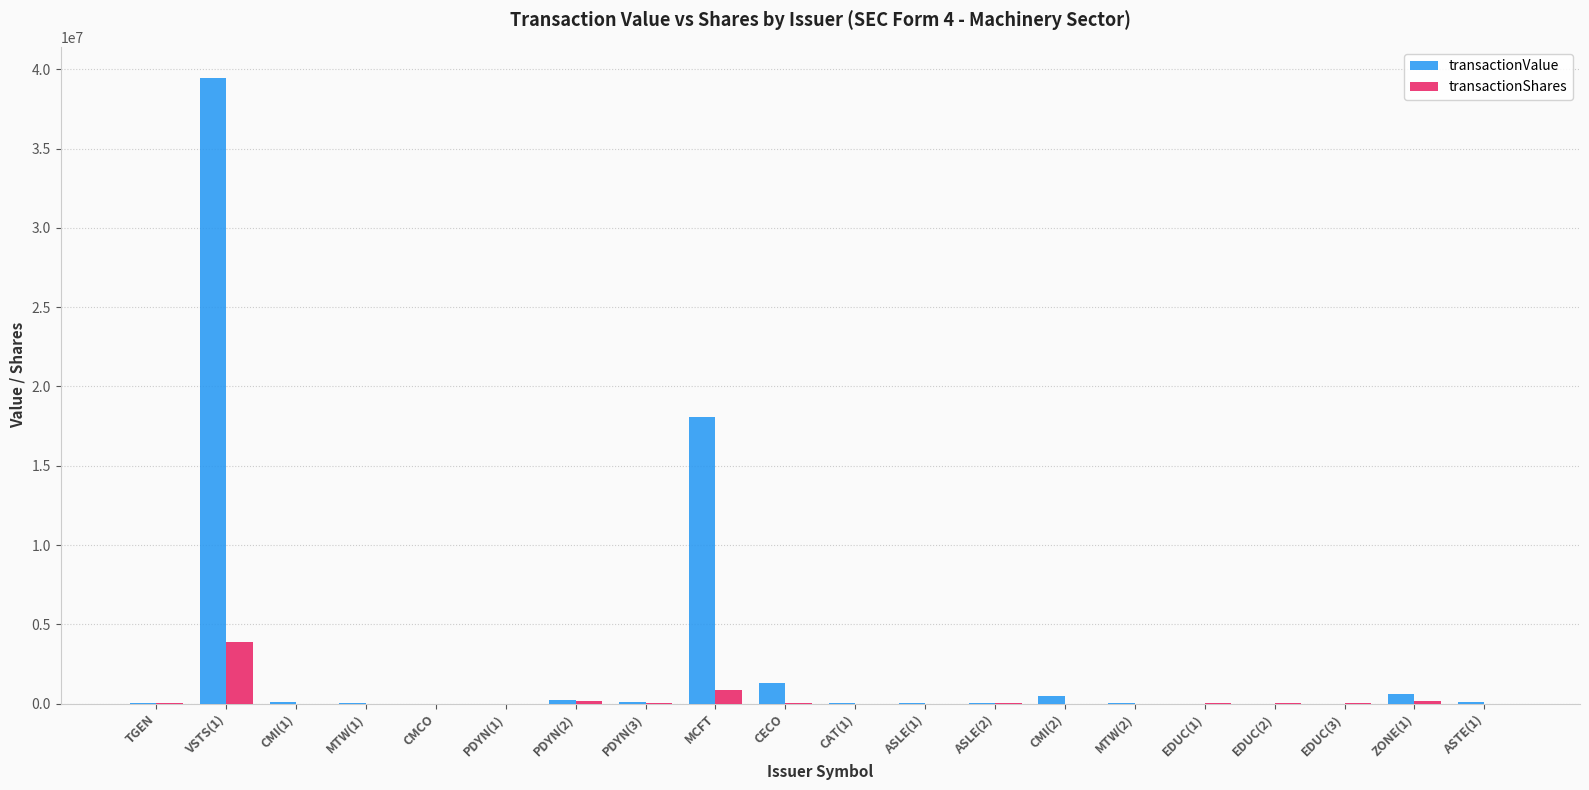

At which category is the sum across all series the highest?

VSTS(1)